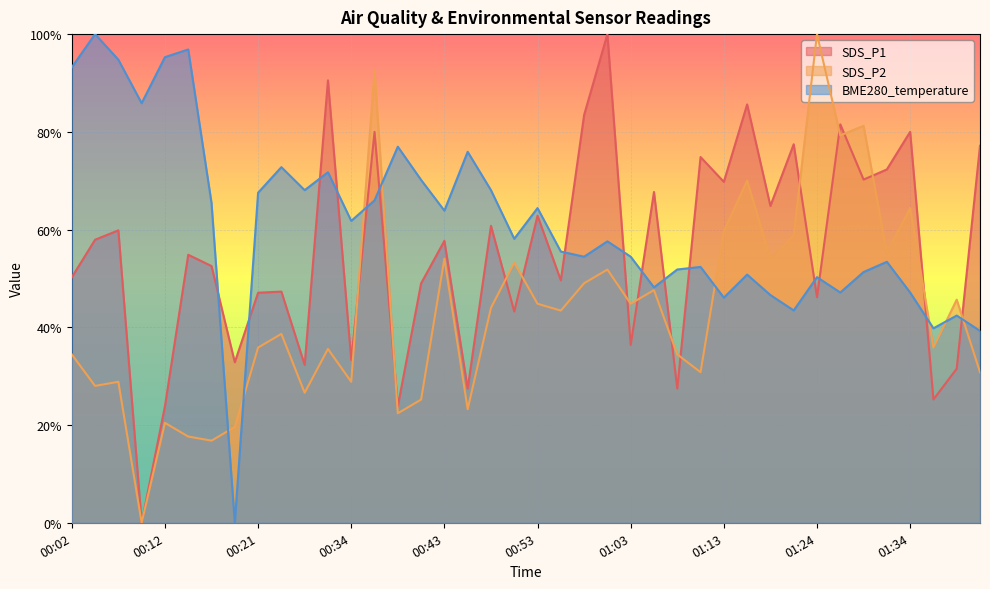

How many interior local peaks does the BME280_temperature series have?

13